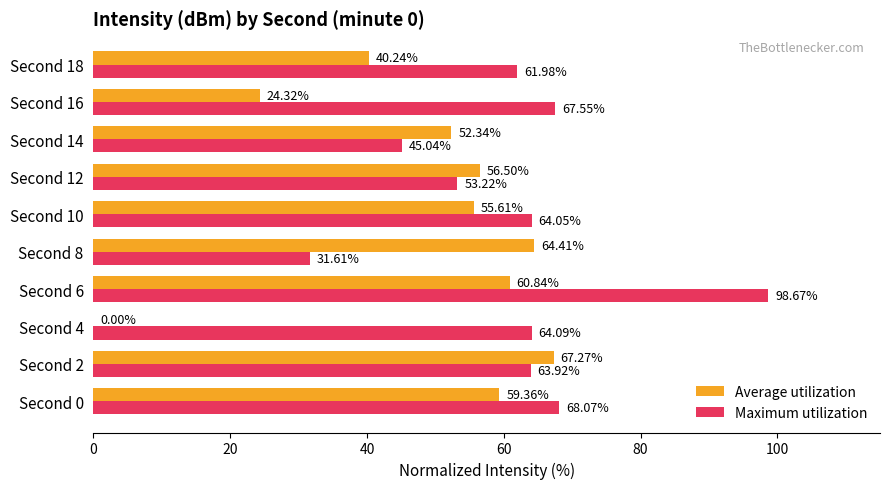

What is the sum of all Maximum utilization values?

618.2